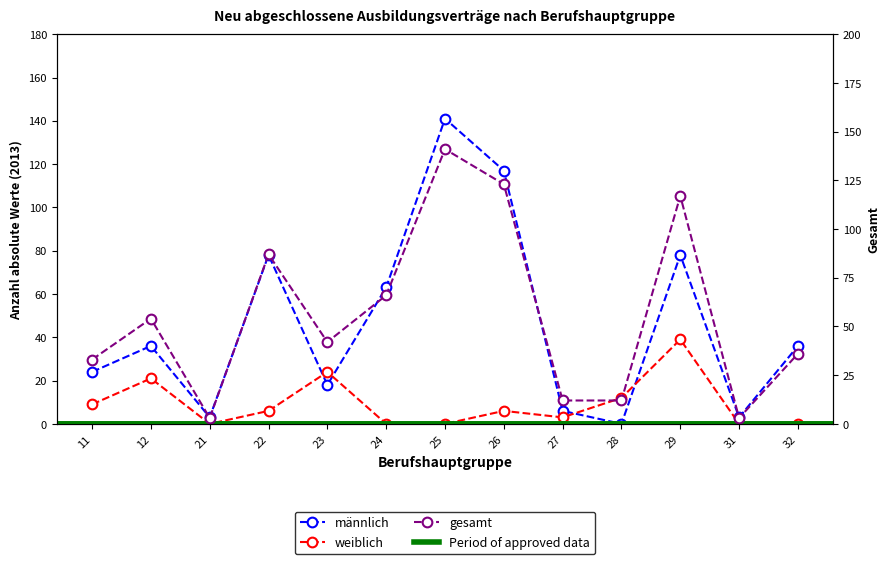

Rank the series at 25 from lowest to highest value.

weiblich, männlich, gesamt